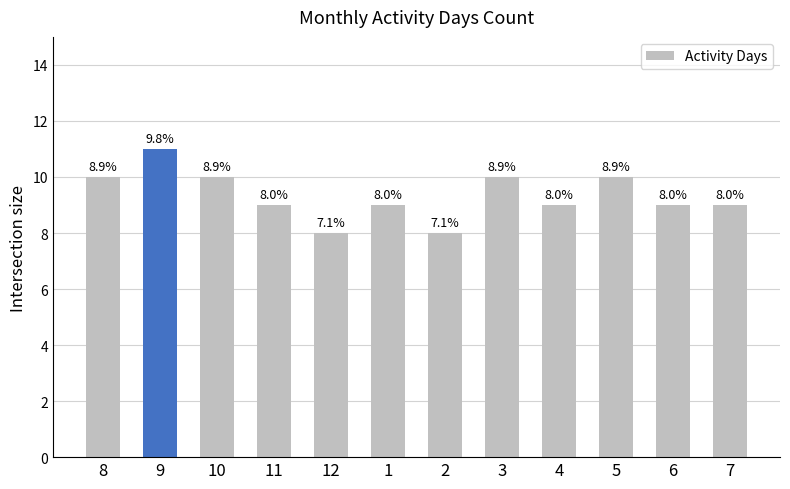

Are the bars horizontal?

No